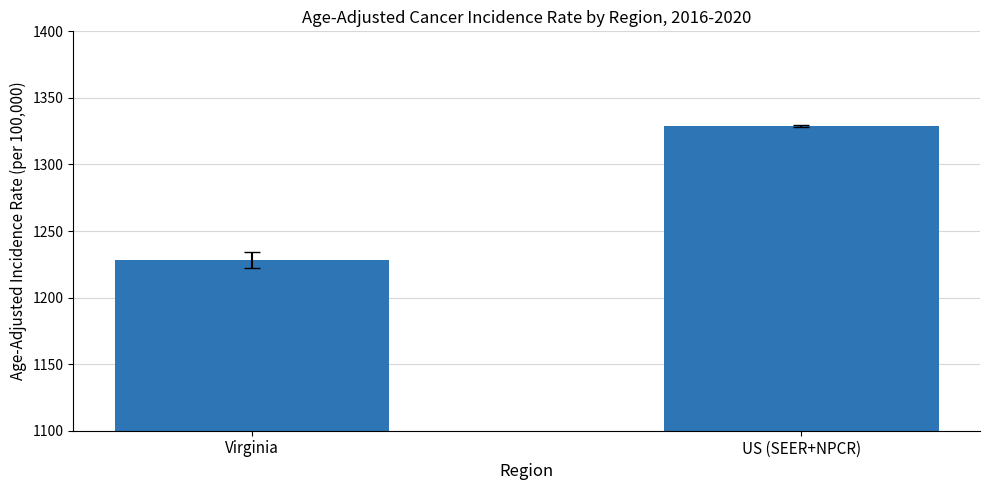

How many bars are there in total?

2